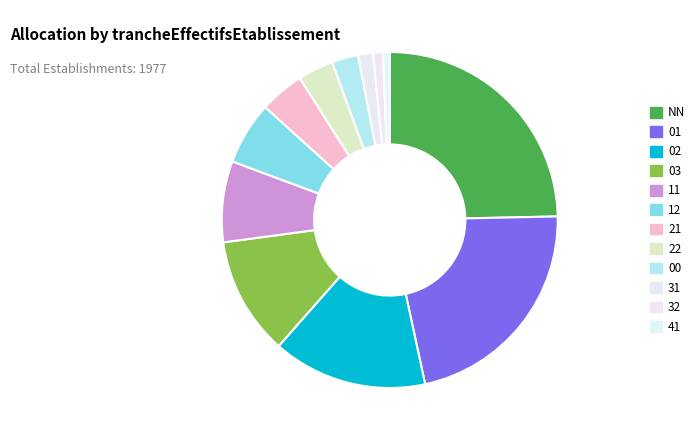

Does 22 account for over 50% of the chart?

No